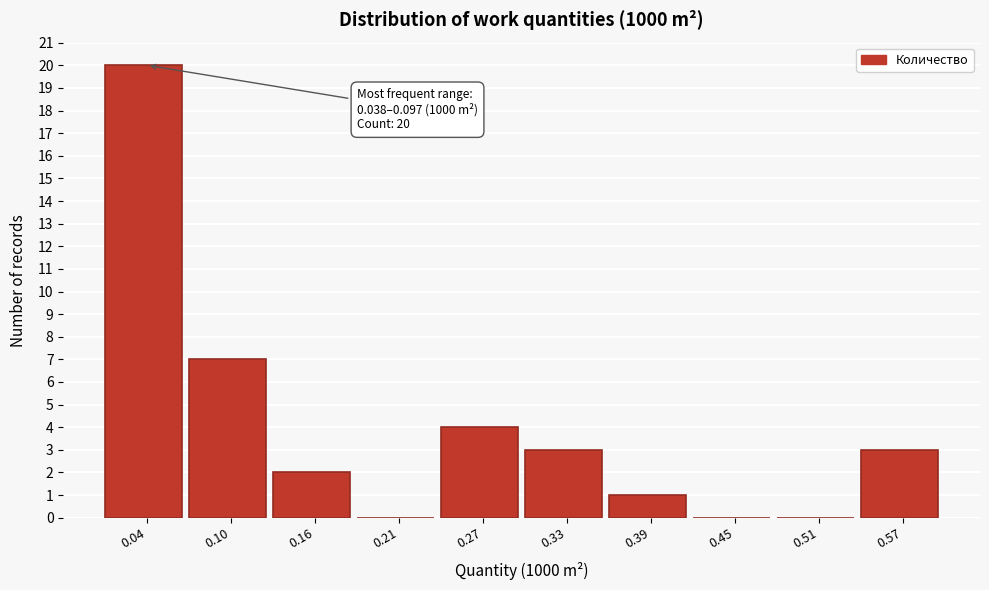

Reading right to left, what are all the values shown in this chart?

0.57=3	0.51=0	0.45=0	0.39=1	0.33=3	0.27=4	0.21=0	0.16=2	0.10=7	0.04=20